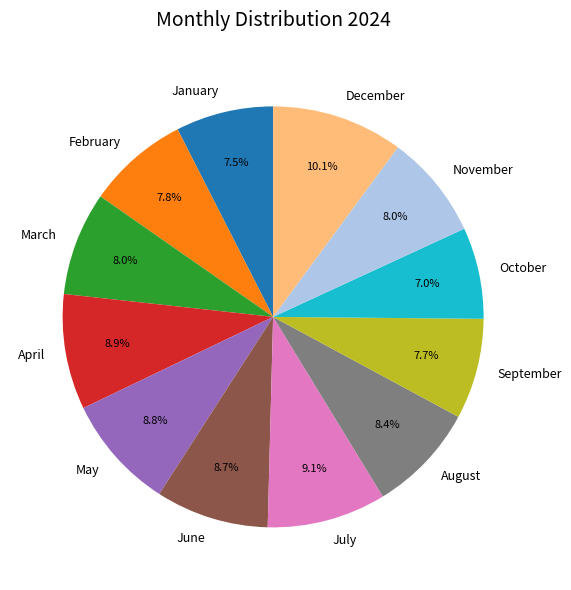

How many slices are in this pie chart?

12